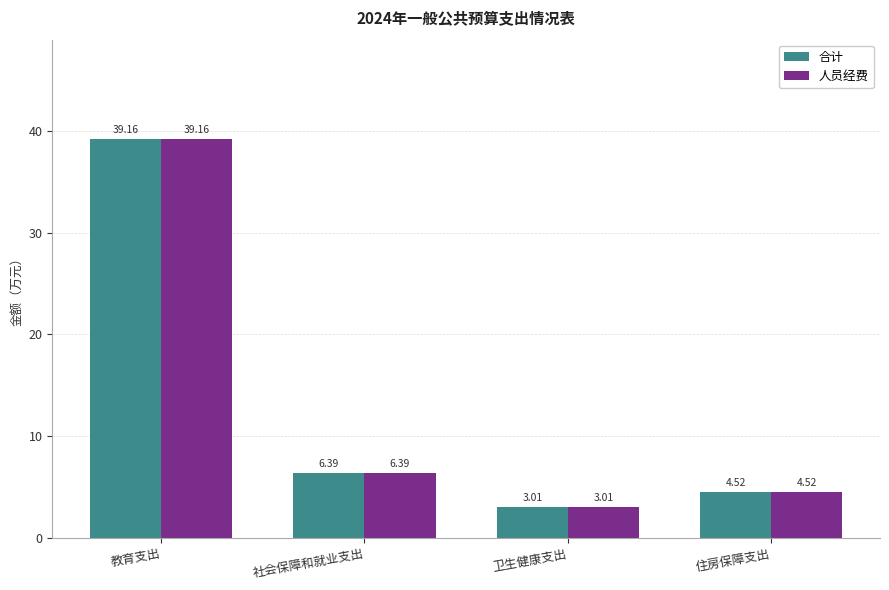

How many bars are there in total?

8